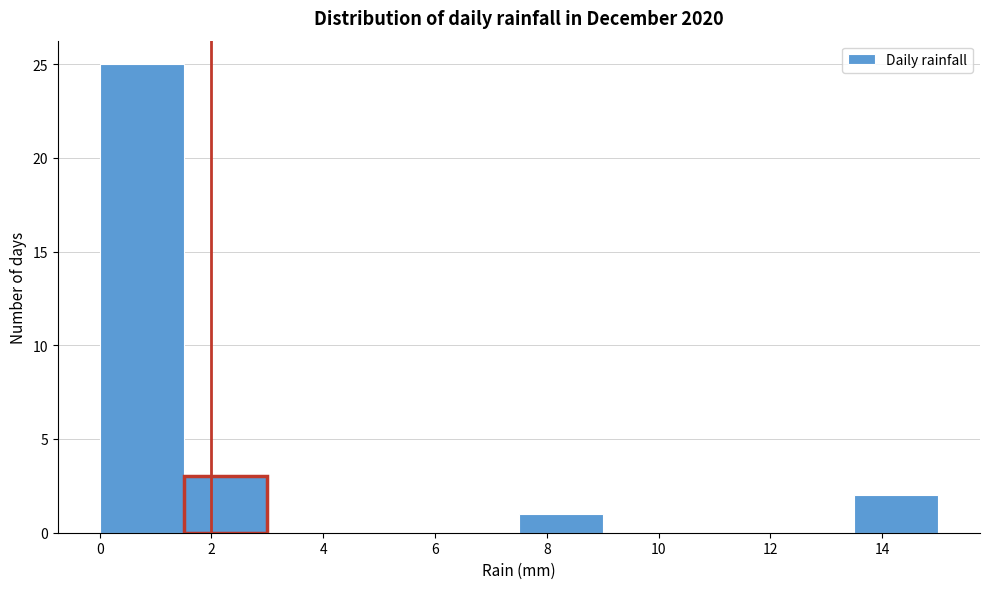

How tall is the bar that spans 13.5 to 15.0 on the x-axis? Neither the bar edges nor the heights are printed on the chart, so give them approximately, as read against the axes.

2